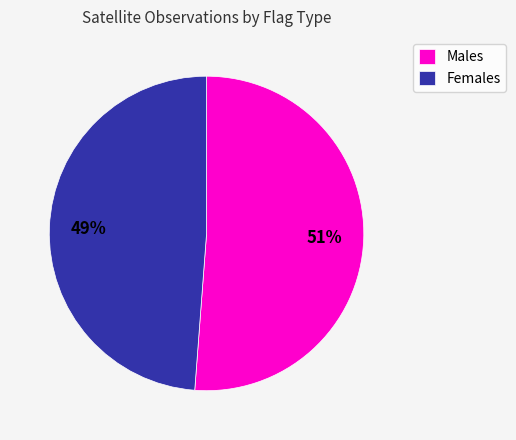

To the nearest percent, what percentage of the pie is Females?

49%